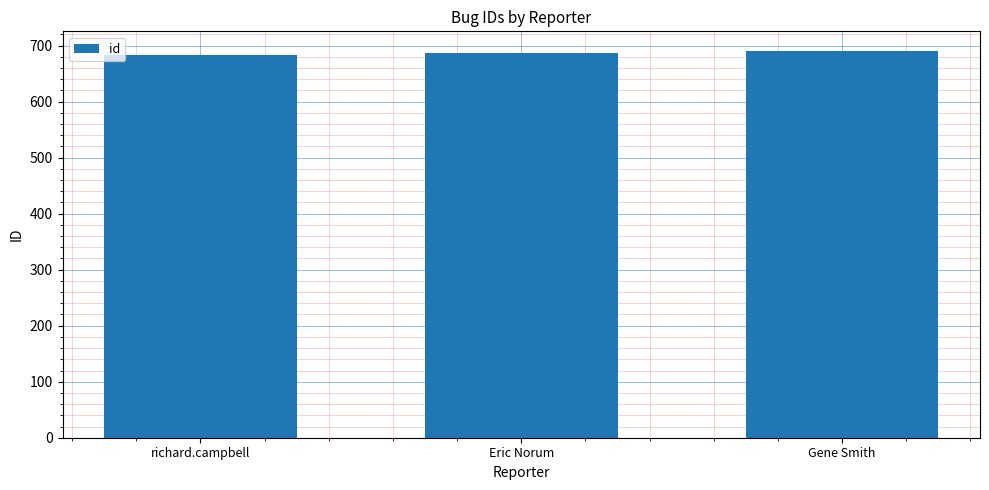

What is the sum of the values at Eric Norum and richard.campbell?

1369